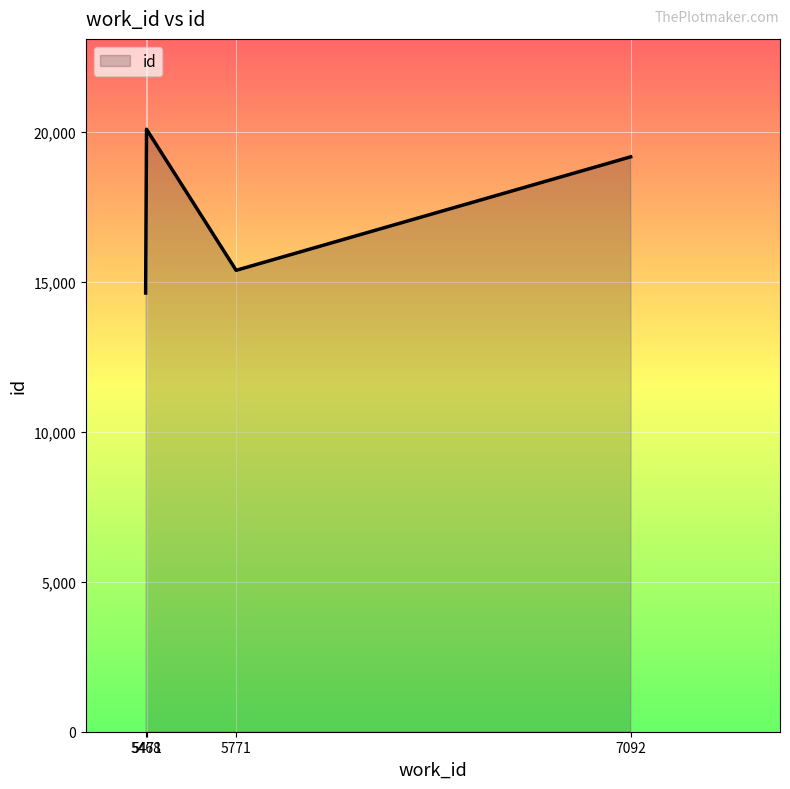

What is the average value?

17310